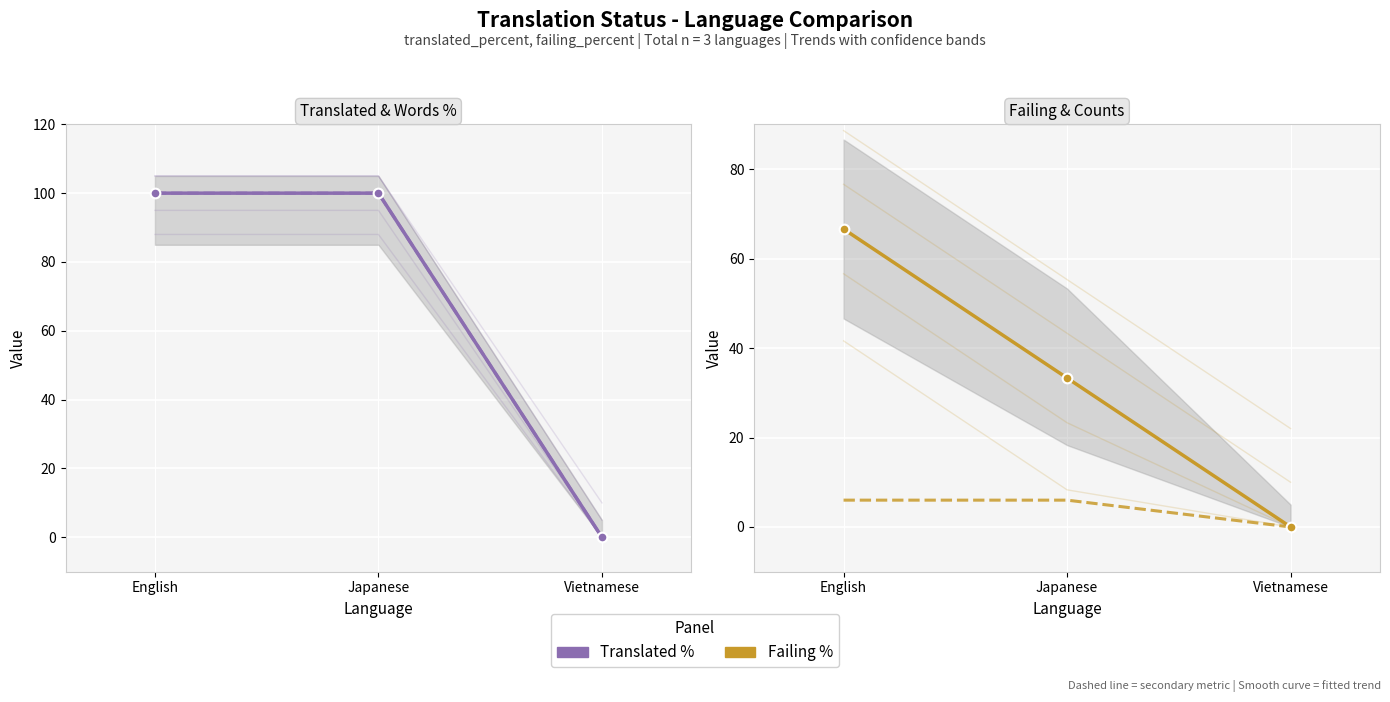

Which series changed the most between English and Japanese?

Failing %